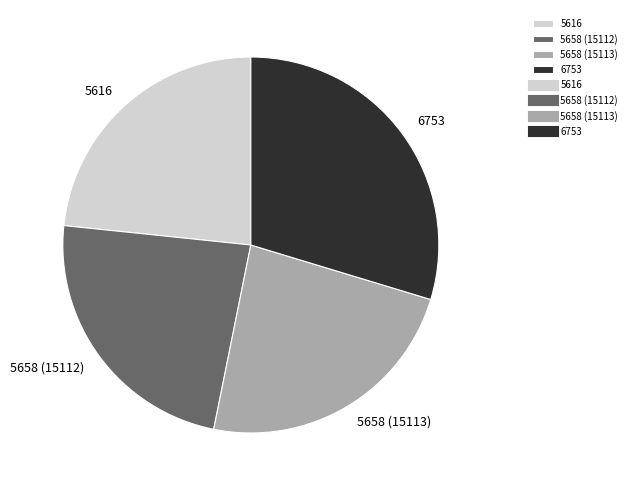

Combined, do 6753 and 5658 (15113) account for over 50%?

Yes